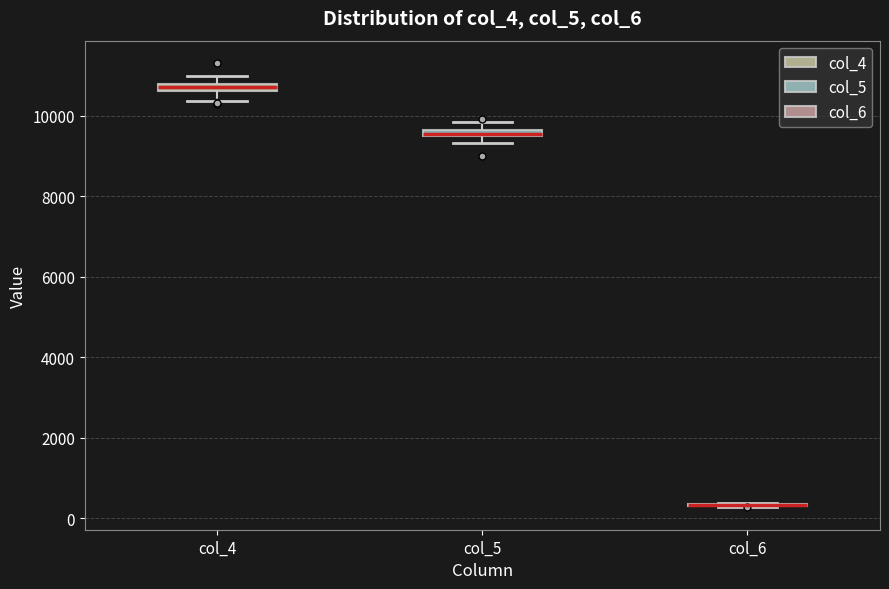

Where is the upper edge of the box for col_5 on the y-axis? The values are not printed on the chart, so give them approximately, as read against the axis.

9600